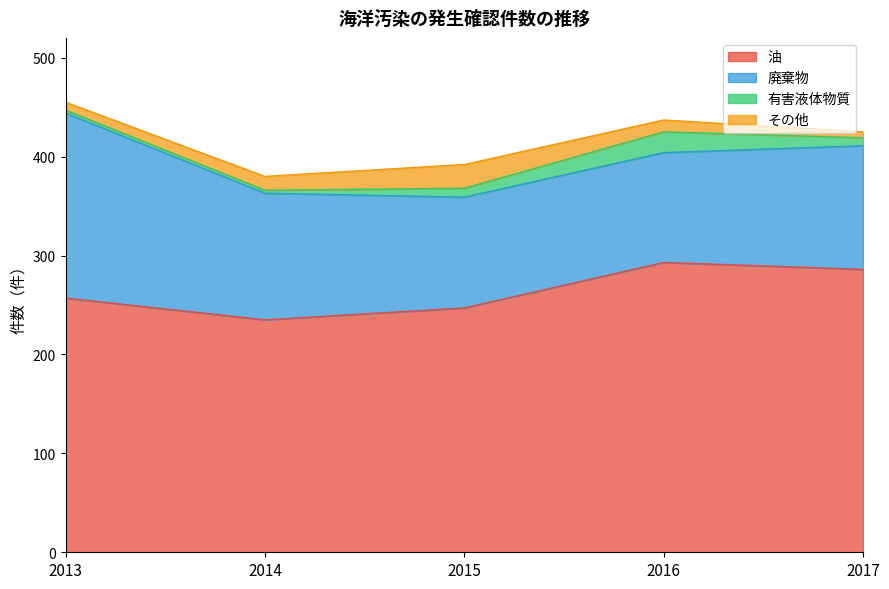

What is the sum of the 油 values at 2015 and 2014?

482